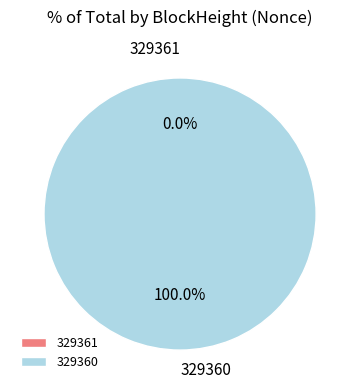

Rank the categories by value from highest to lowest.

329360, 329361